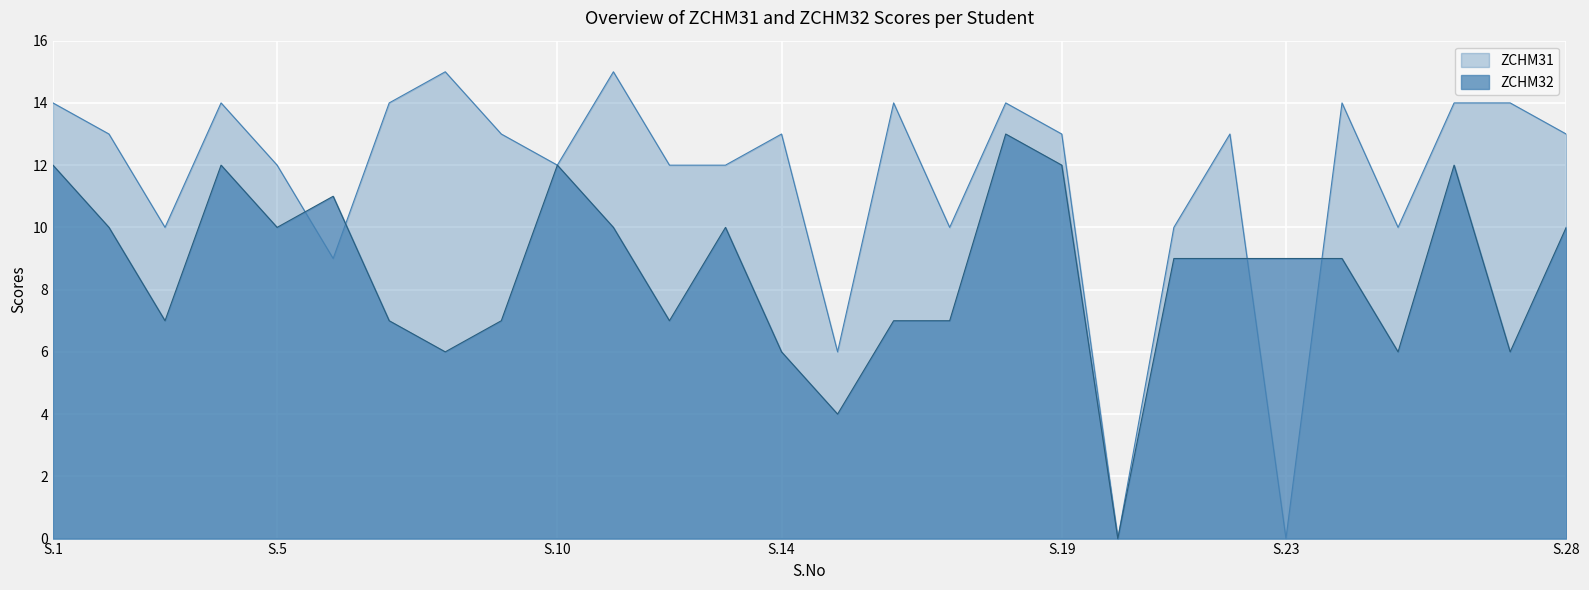

What is the maximum value for ZCHM32?

13